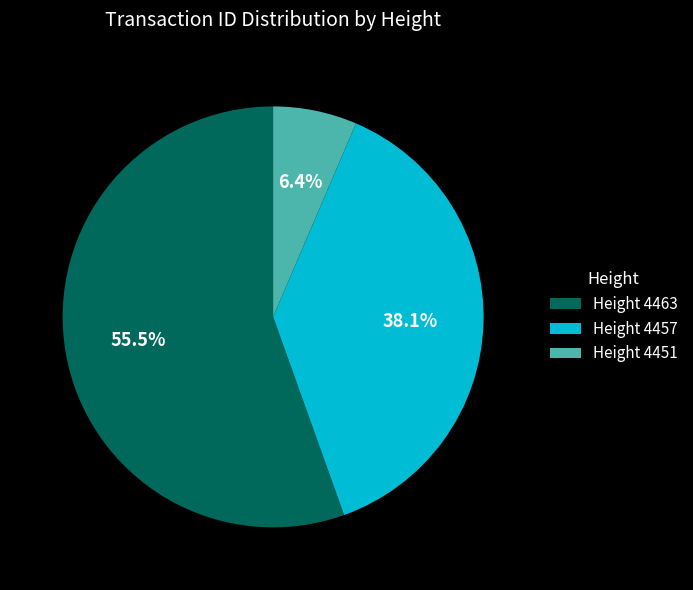

Which slice is the largest?

Height 4463